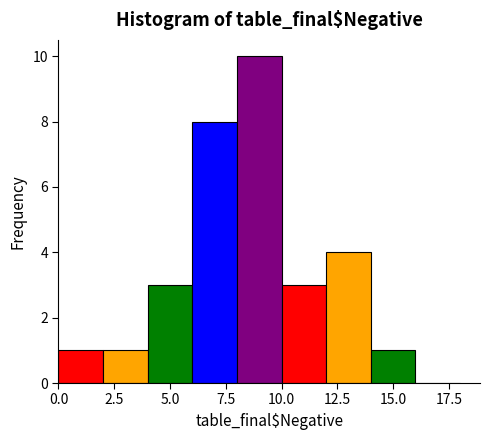

Reading left to right, list every bar in this chart as the range it spans on the x-axis followed by its height. The values are not printed on the chart, so give them approximately, as read against the axis.

0 to 2: 1
2 to 4: 1
4 to 6: 3
6 to 8: 8
8 to 10: 10
10 to 12: 3
12 to 14: 4
14 to 16: 1
16 to 18: 0